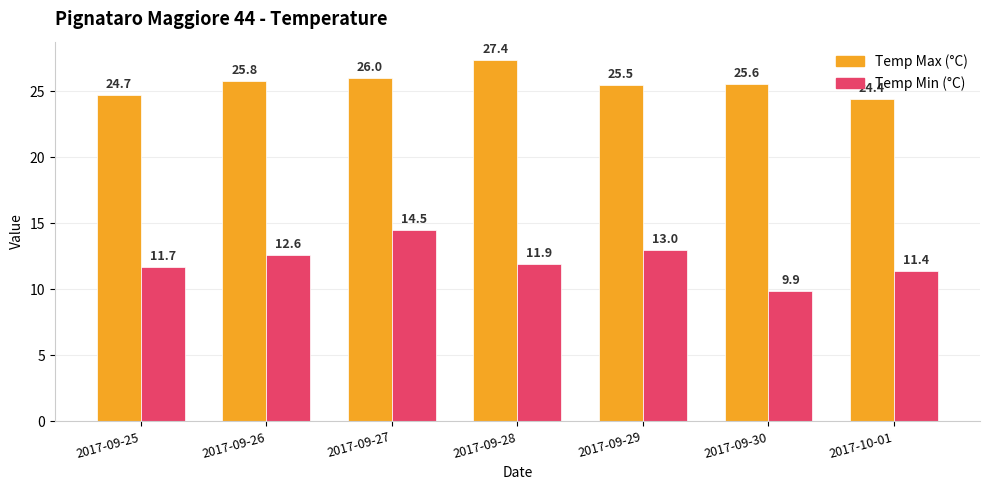

Rank the categories by Temp Min (°C) value from highest to lowest.

2017-09-27, 2017-09-29, 2017-09-26, 2017-09-28, 2017-09-25, 2017-10-01, 2017-09-30